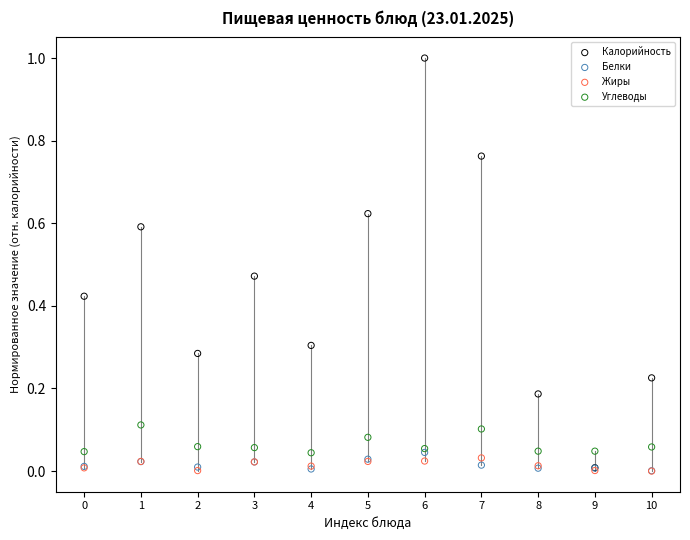

What are all the series names shown in the legend?

Калорийность, Белки, Жиры, Углеводы